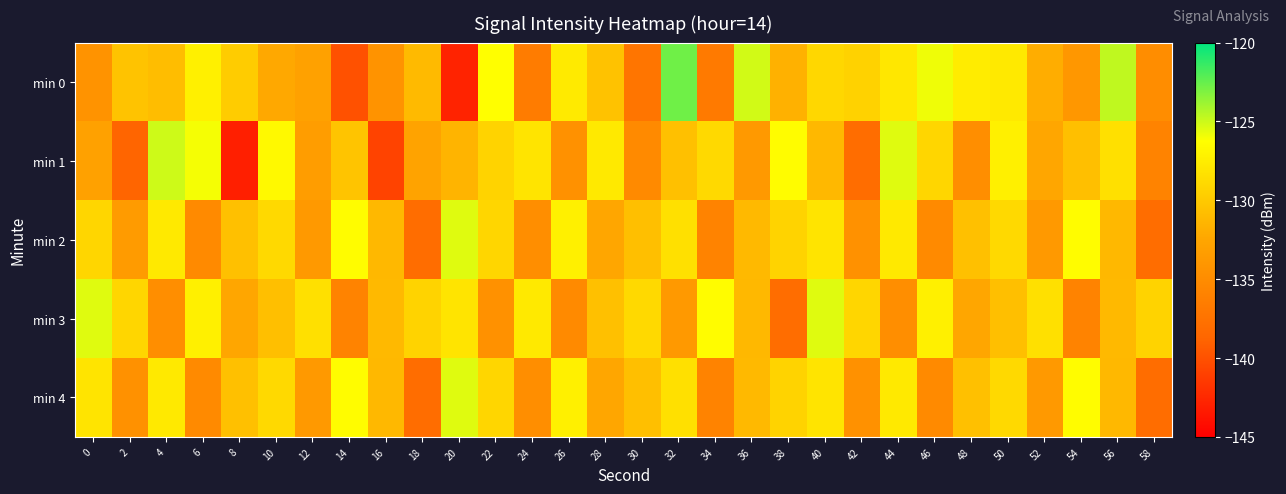

Which series changed the most between 4 and 54?

min 1